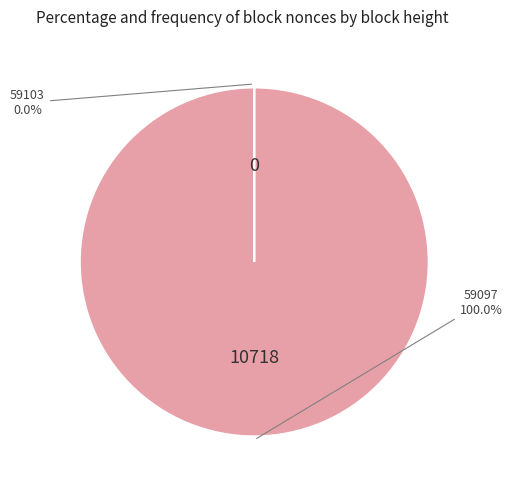

Does any single category account for the majority?

Yes